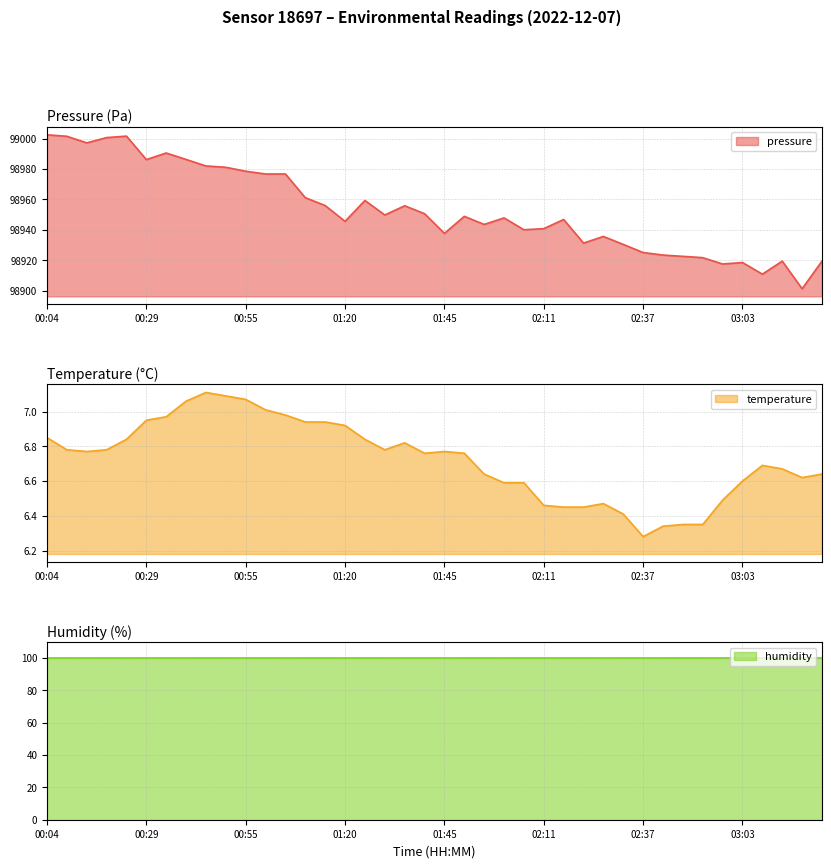

Between 01:35 and 02:52, which is larger?

01:35